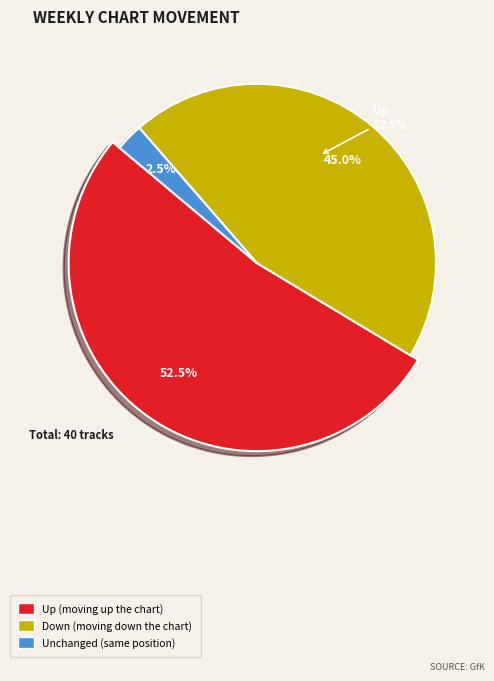

How many slices are in this pie chart?

3